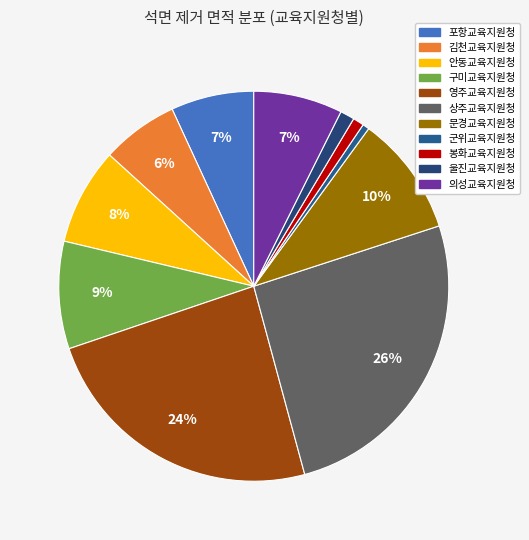

What is the change in value from 안동교육지원청 to 봉화교육지원청?

-1037.2